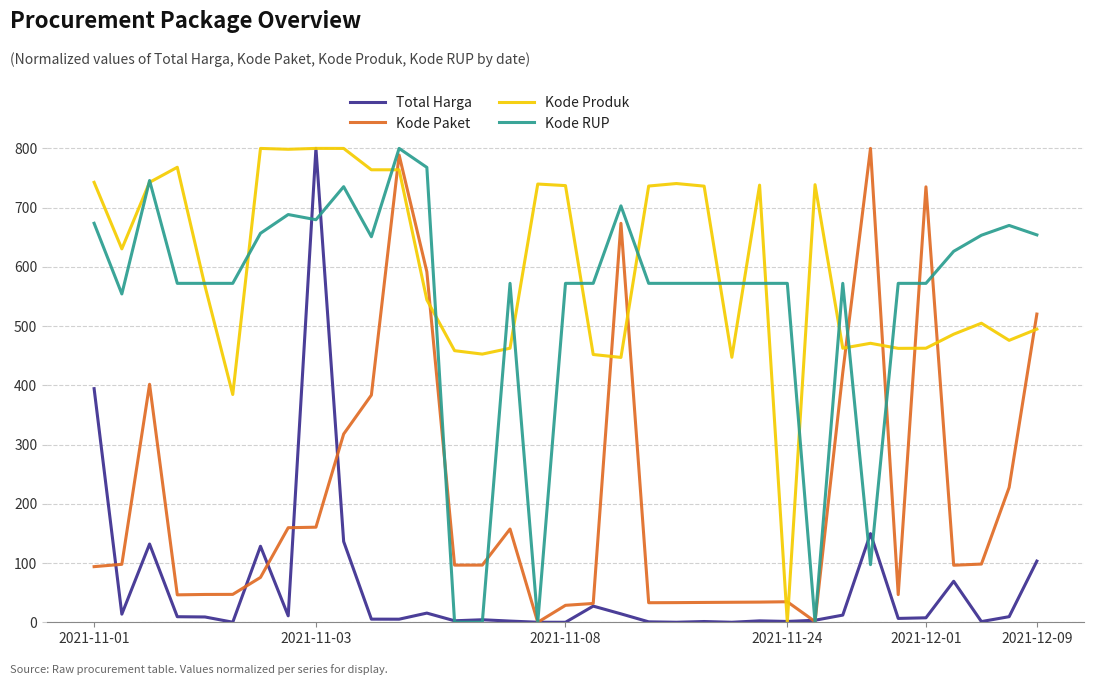

Which series has the largest total across all categories?

Kode Produk